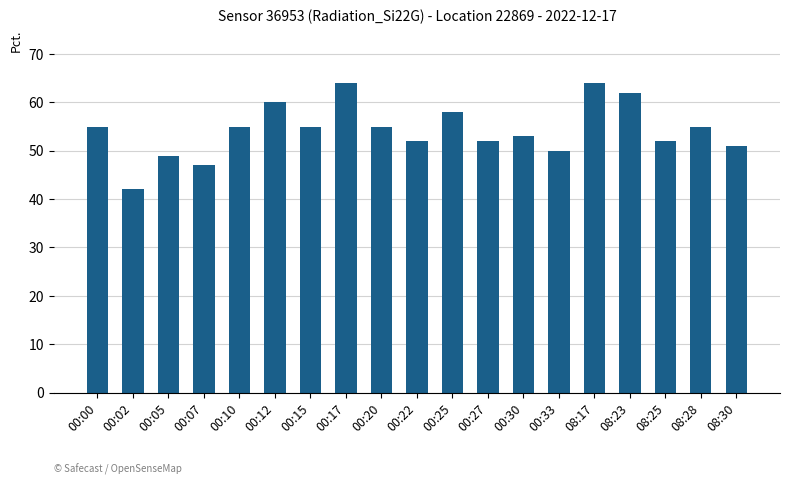

How many distinct data groups are displayed?

1